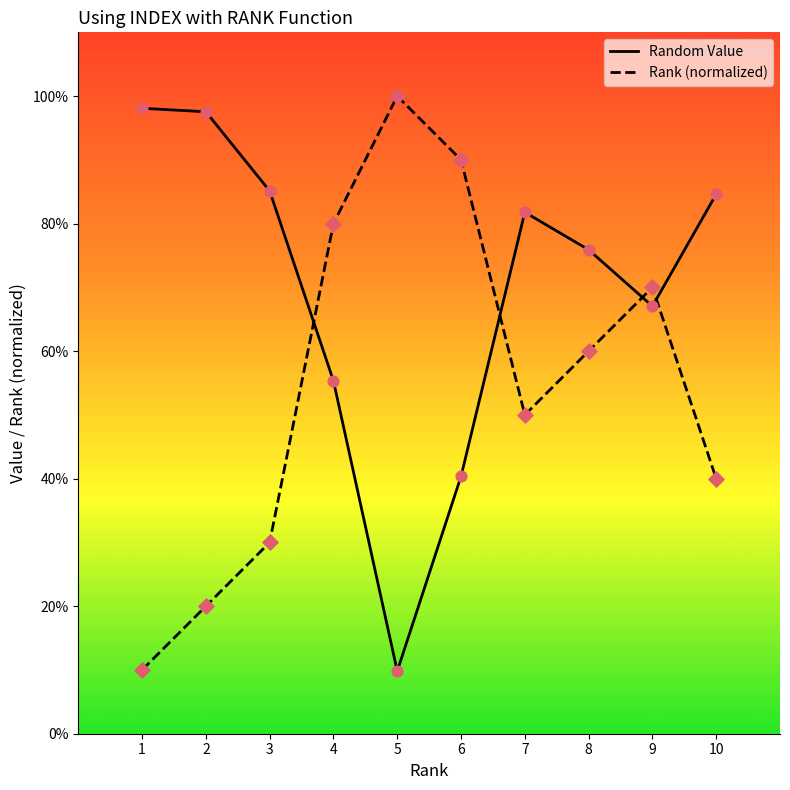

Is the value of Random Value at 8 greater than the value of Rank (normalized) at 7?

Yes